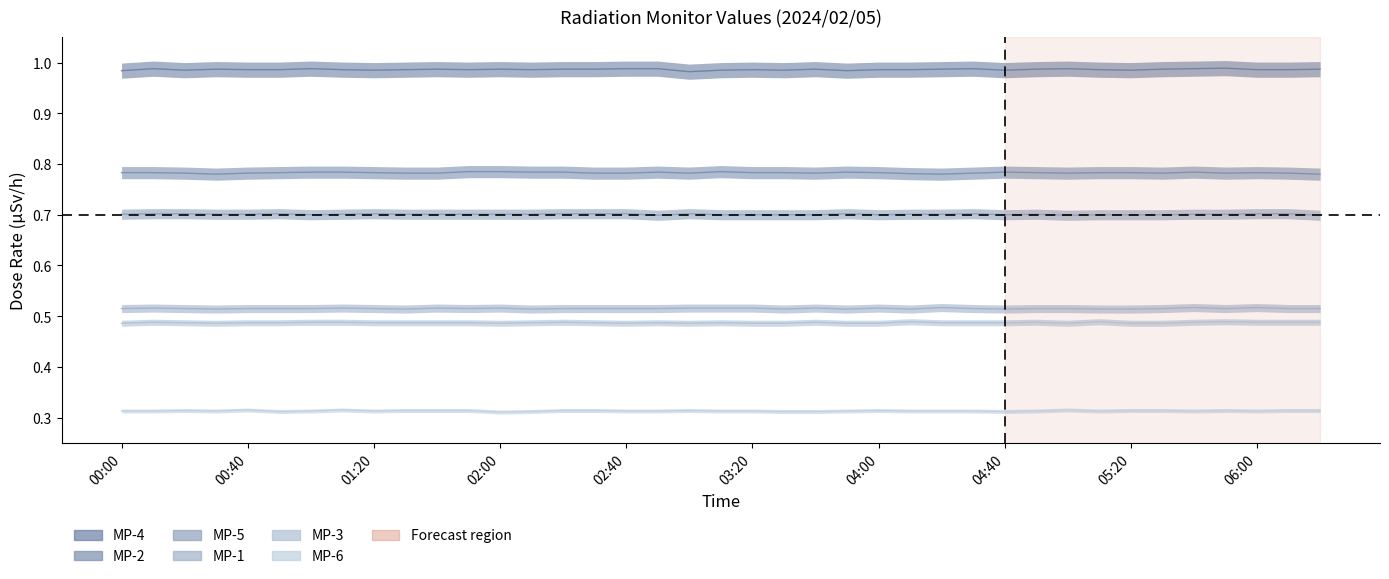

What is the sum of the MP-1 values at 05:50 and 03:40?

1.0